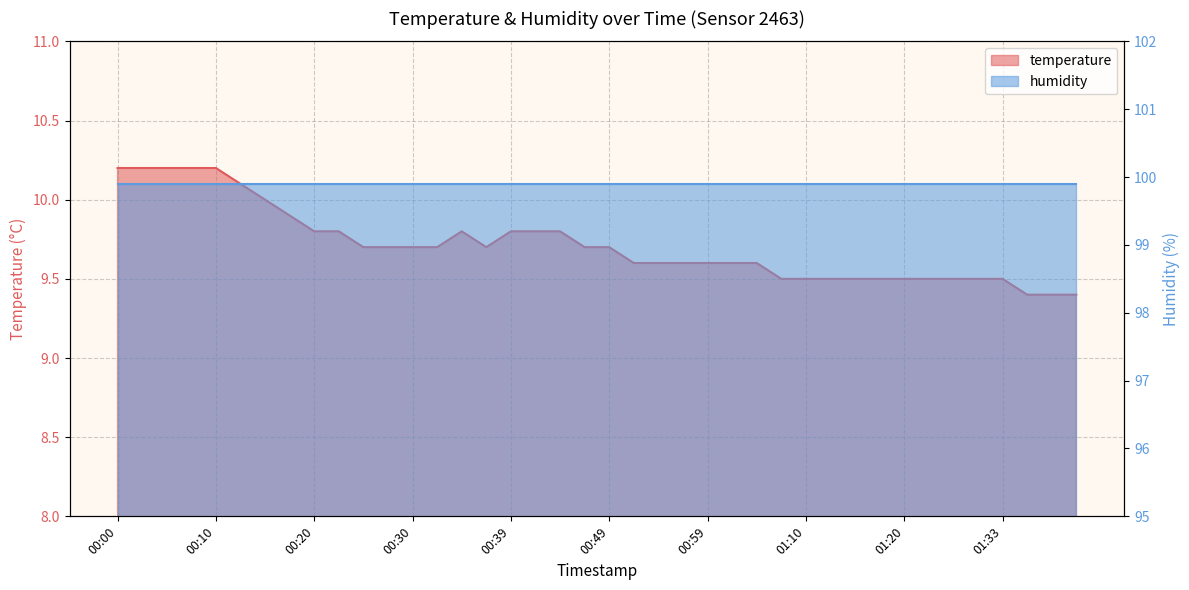

What position from the right is 01:17?

9